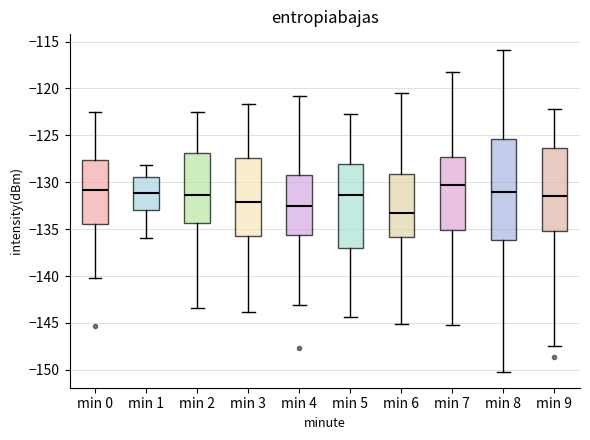

Reading left to right, read every box against the y-axis: the position of its median line, the range the box covers, and the ends of its whiskers. The values are not printed on the chart, so give them approximately, as read against the axis.

min 0: median -131.0, box -134.5 to -127.5, whiskers -140.0 to -122.5
min 1: median -131.0, box -133.0 to -129.5, whiskers -136.0 to -128.0
min 2: median -131.5, box -134.5 to -127.0, whiskers -143.5 to -122.5
min 3: median -132.0, box -136.0 to -127.5, whiskers -144.0 to -121.5
min 4: median -132.5, box -135.5 to -129.0, whiskers -143.0 to -121.0
min 5: median -131.5, box -137.0 to -128.0, whiskers -144.5 to -122.5
min 6: median -133.5, box -136.0 to -129.0, whiskers -145.0 to -120.5
min 7: median -130.0, box -135.0 to -127.5, whiskers -145.0 to -118.0
min 8: median -131.0, box -136.0 to -125.5, whiskers -150.0 to -116.0
min 9: median -131.5, box -135.0 to -126.5, whiskers -147.5 to -122.0